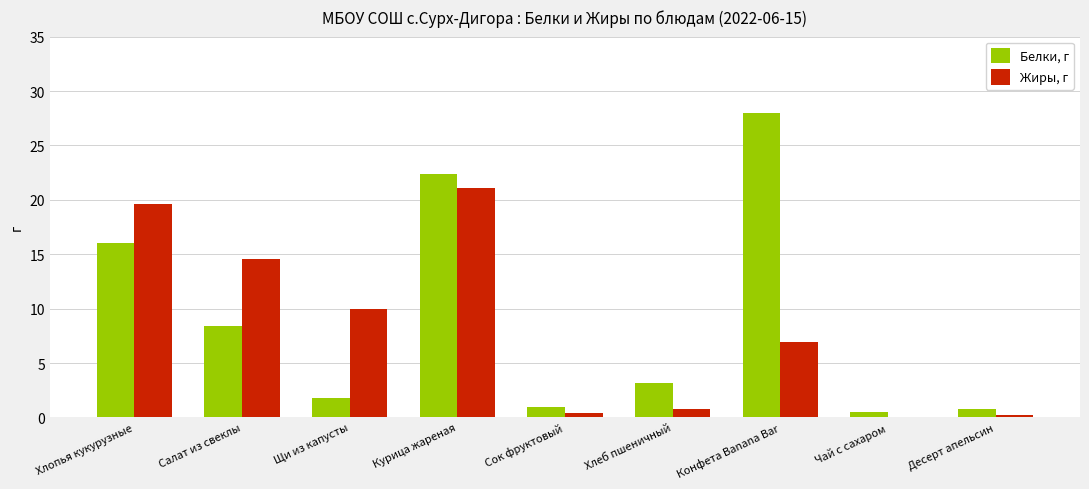

What is the maximum value shown in the chart?

28.0